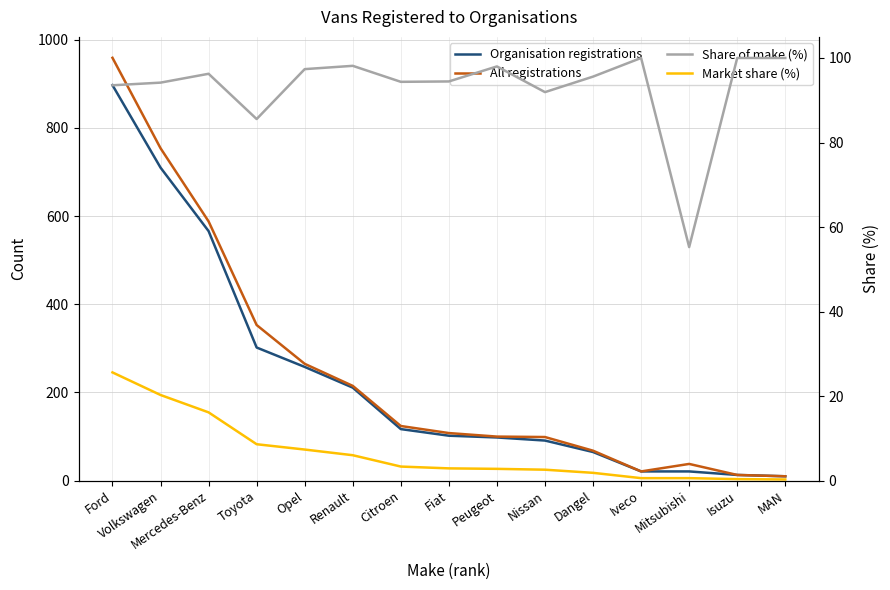

True or false: Share of make (%) and Organisation registrations intersect in this chart.

False